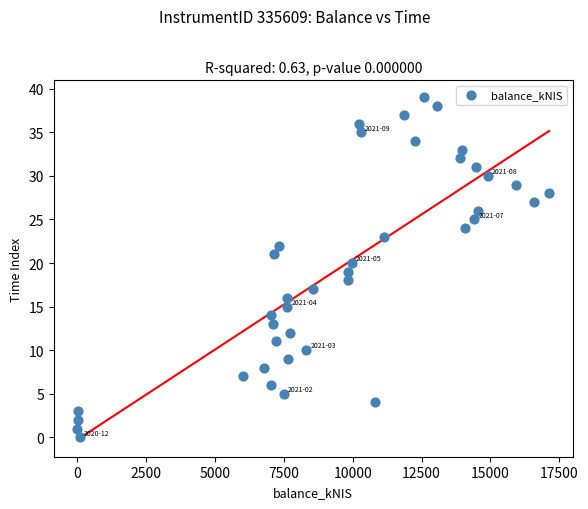

What is the range of Y values (max minus min)?

39